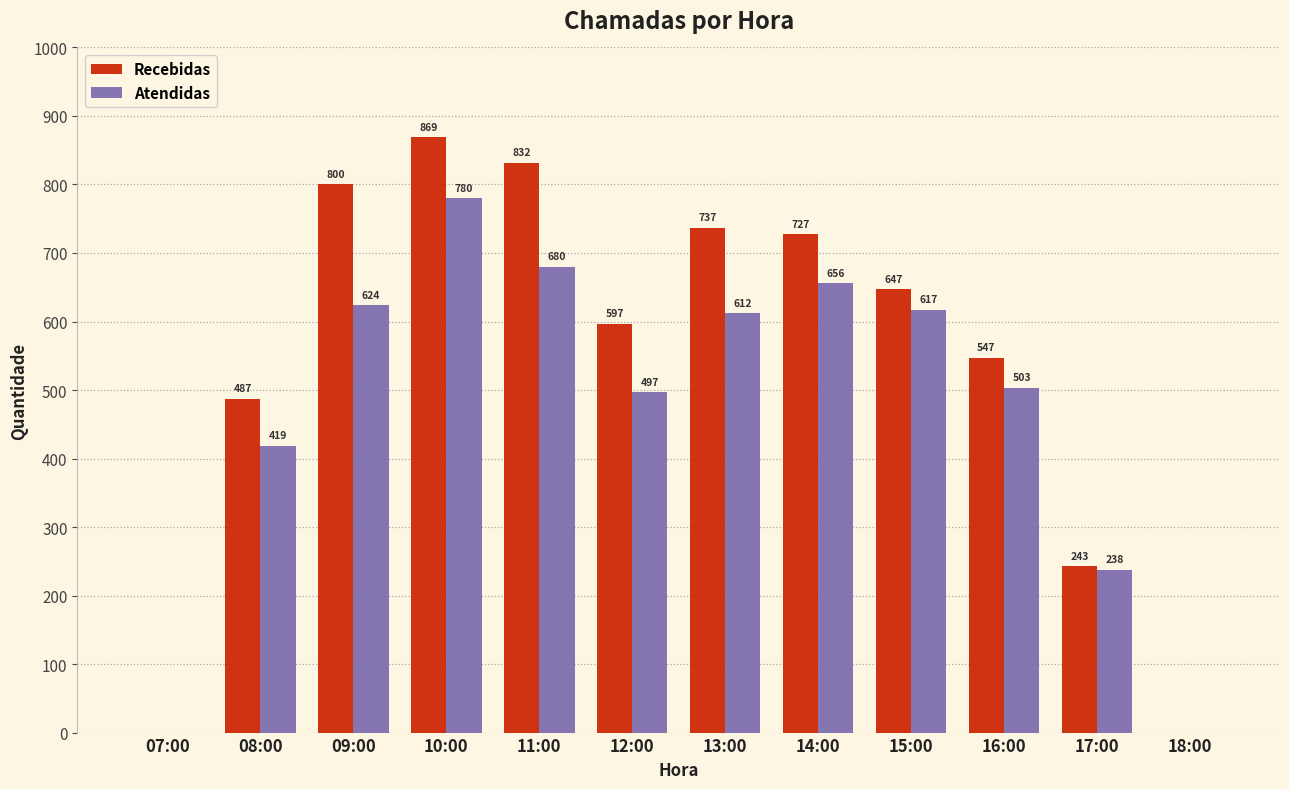

What is the difference between the Atendidas values at 18:00 and 10:00?

780